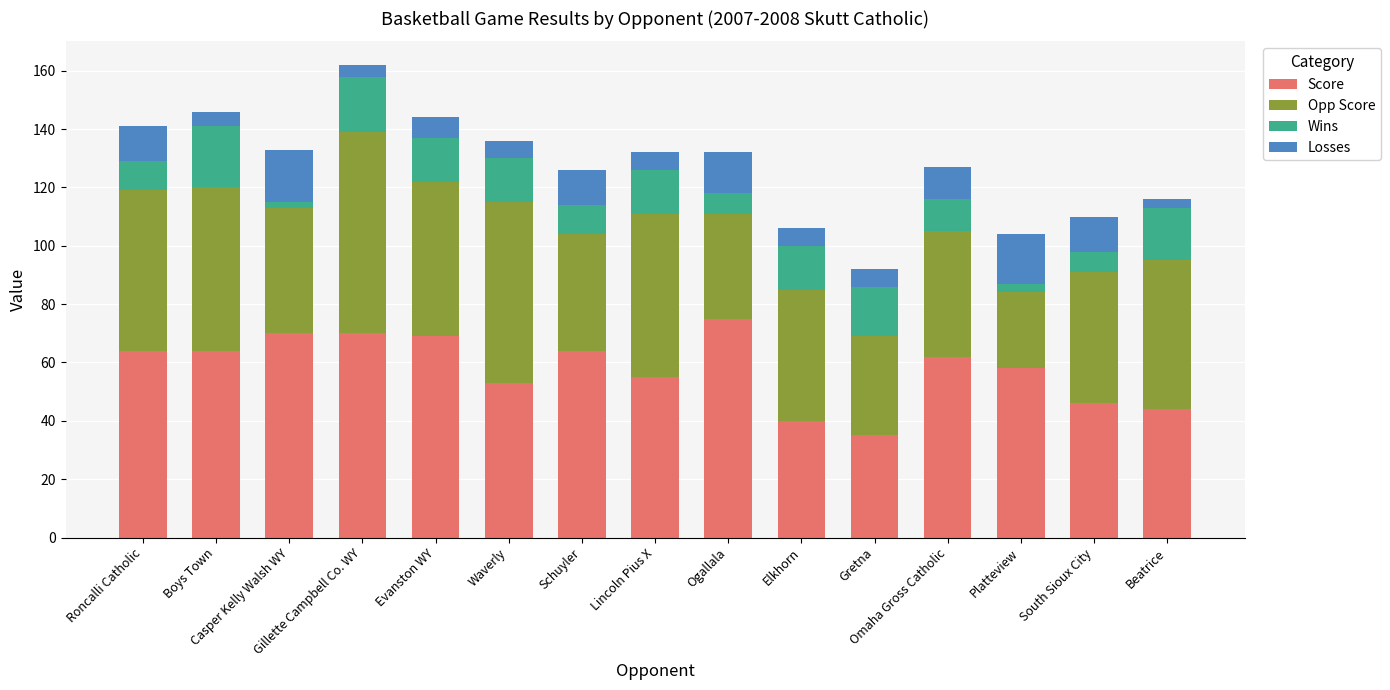

What is the lowest value of the Score series?

35